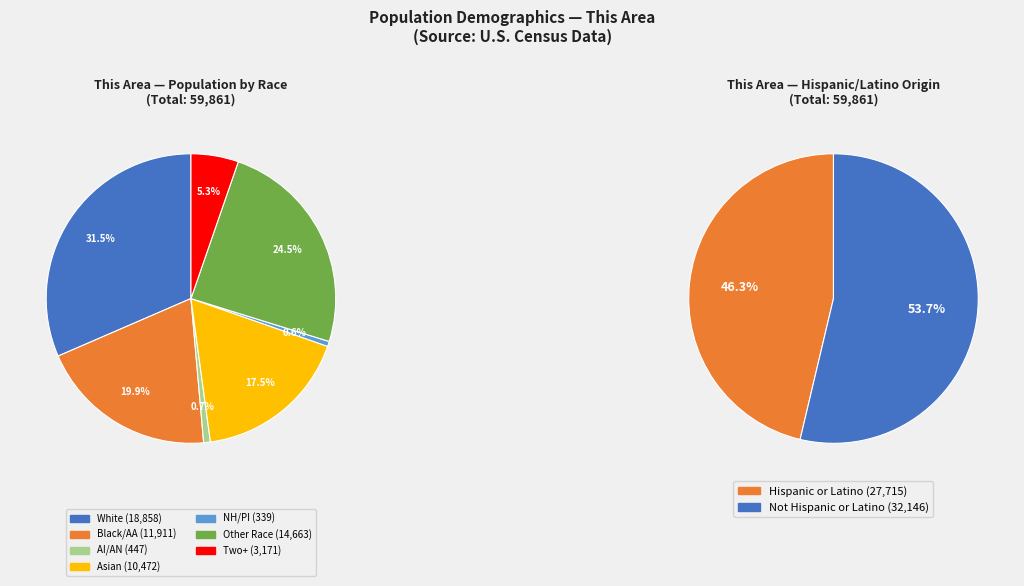

How many segments does this pie chart have?

7